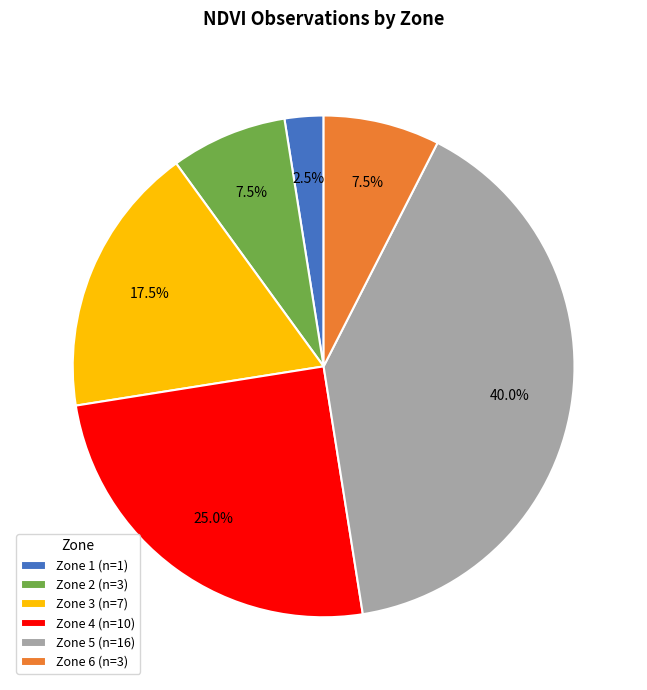

How many slices are in this pie chart?

6